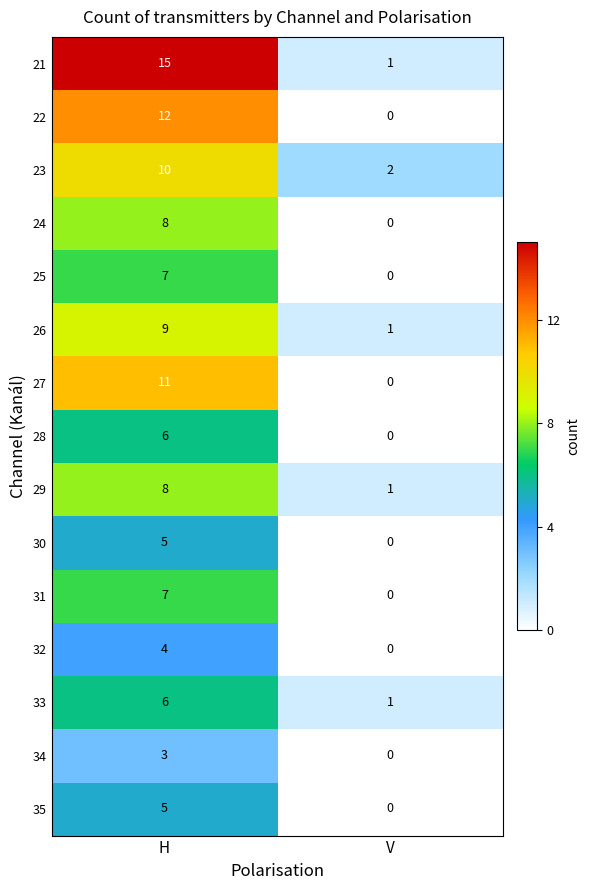

What is the sum of the 24 values at V and H?

8